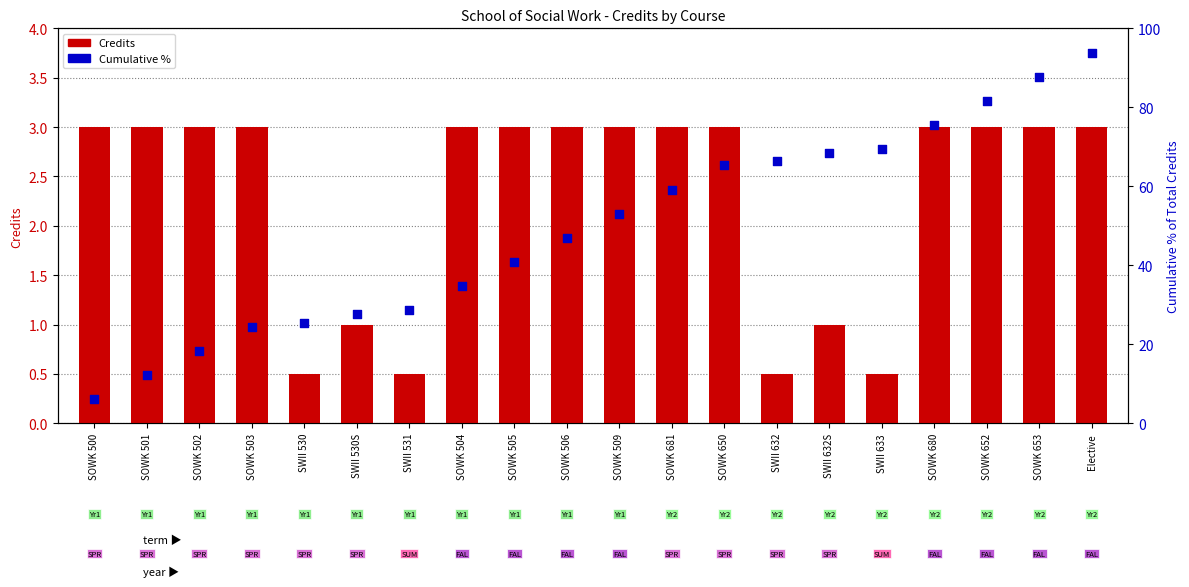

At how many categories does at least one series exceed 74?

4